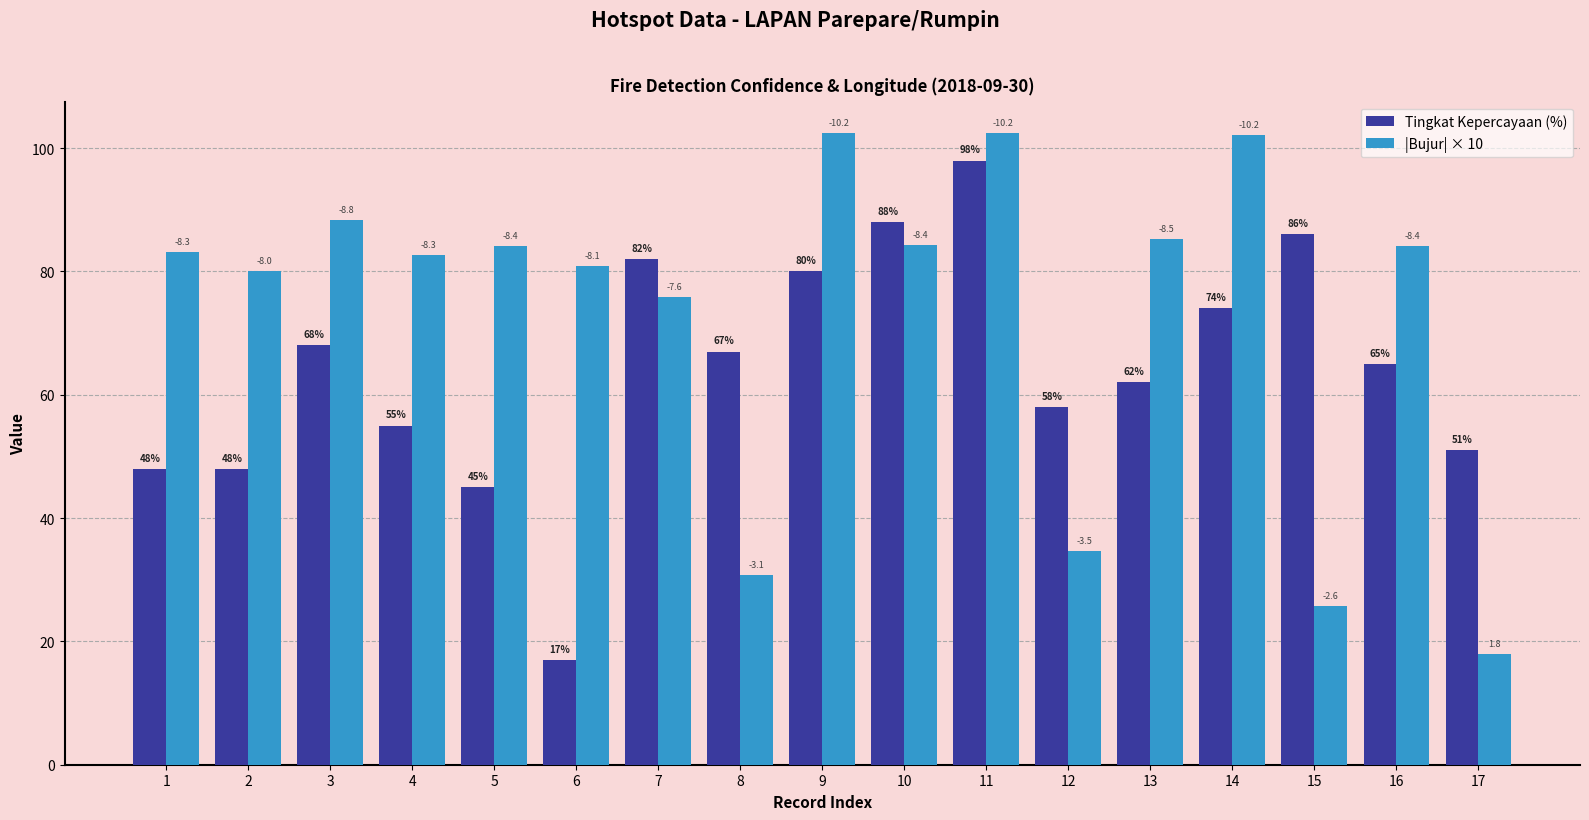

Reading left to right, what are all the values shown in this chart?

Tingkat Kepercayaan (%): 1=48.0	2=48.0	3=68.0	4=55.0	5=45.0	6=17.0	7=82.0	8=67.0	9=80.0	10=88.0	11=98.0	12=58.0	13=62.0	14=74.0	15=86.0	16=65.0	17=51.0
|Bujur| × 10: 1=83.1	2=80.1	3=88.3	4=82.7	5=84.1	6=80.8	7=75.8	8=30.7	9=102.4	10=84.2	11=102.4	12=34.6	13=85.3	14=102.2	15=25.8	16=84.1	17=18.0